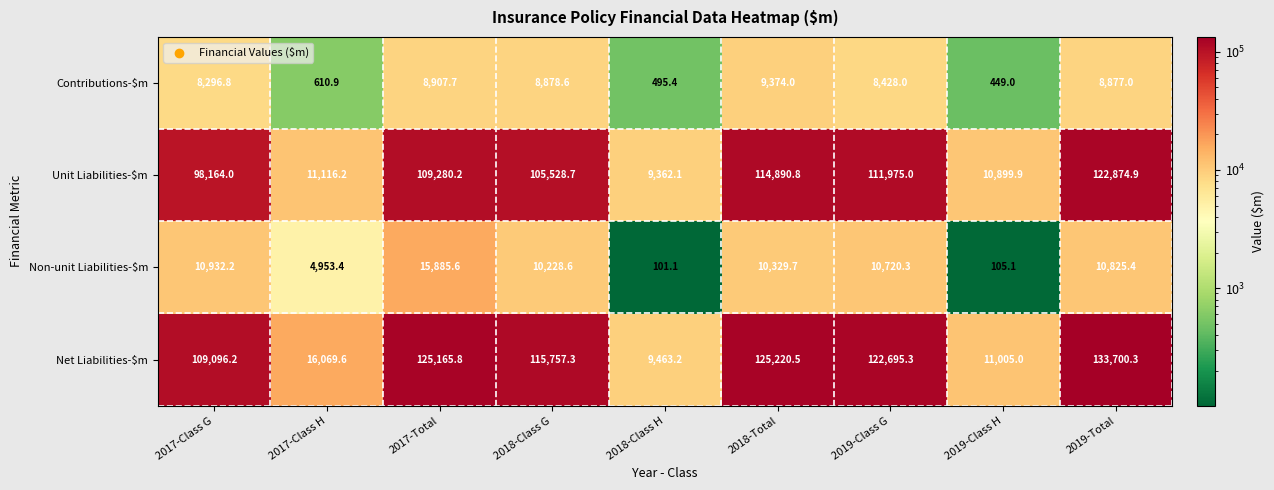

What is the maximum value shown in the chart?

133700.3